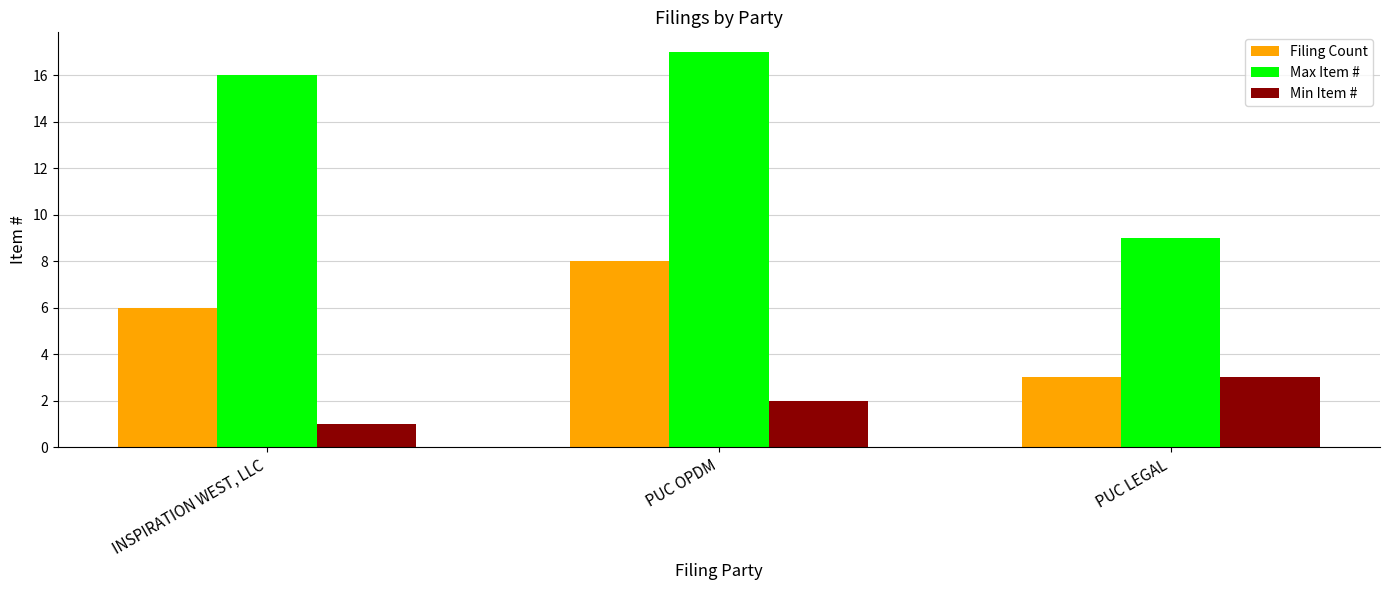

Between INSPIRATION WEST, LLC and PUC OPDM, which series saw the biggest shift?

Filing Count